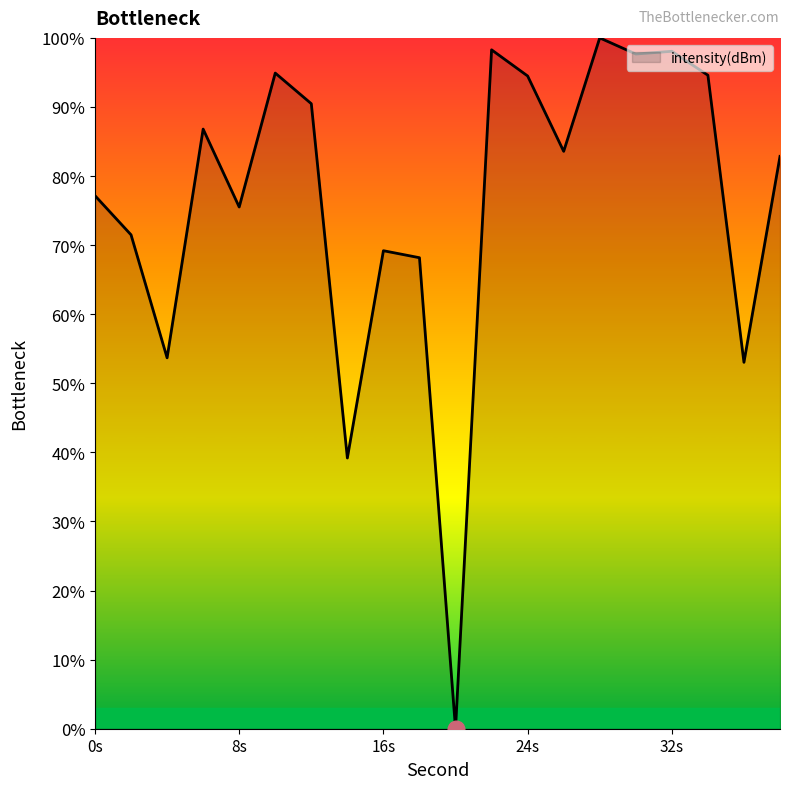

What is the difference between the maximum and minimum values?

100.0